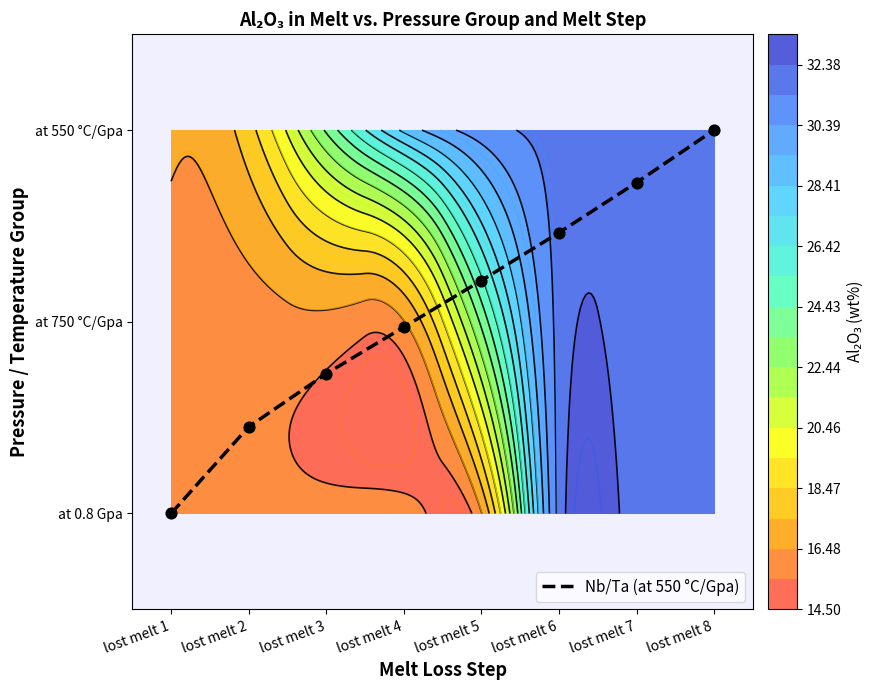

What is the change in value from lost melt 6 to lost melt 8?

+0.5